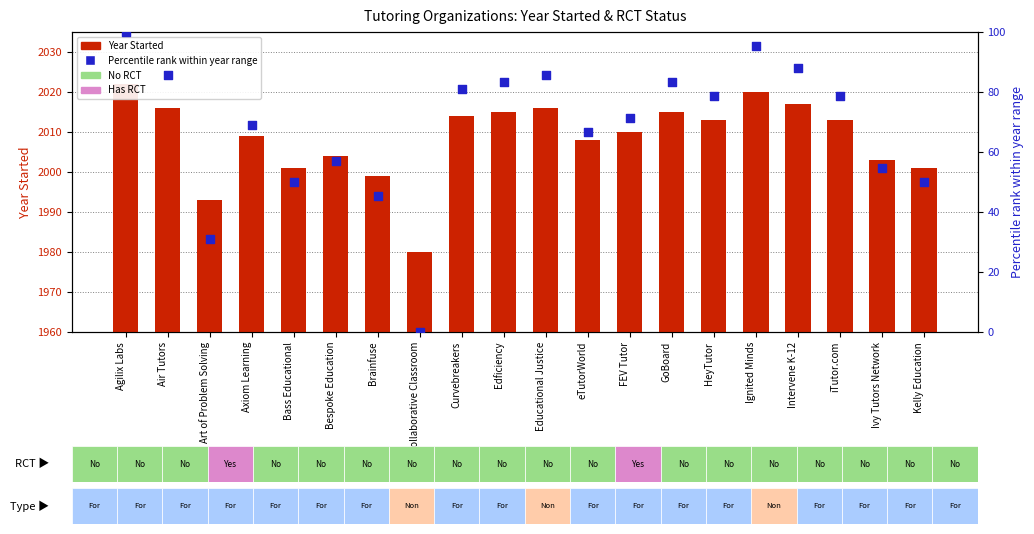

Which series contains the lowest Y value?

Percentile rank within year range